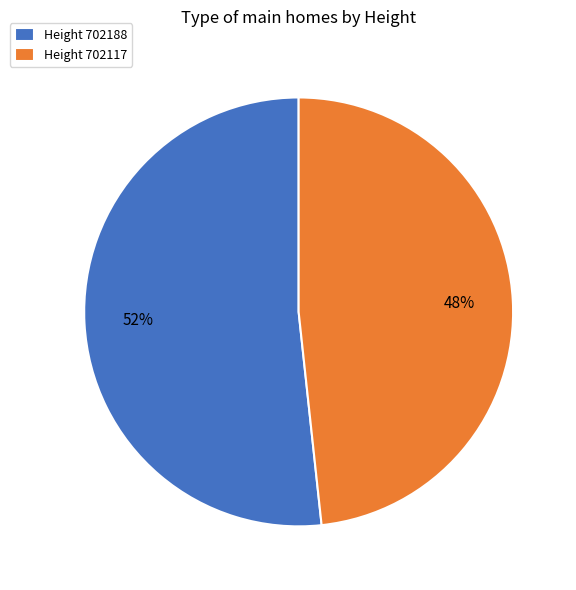

Which slice is the smallest?

Height 702117